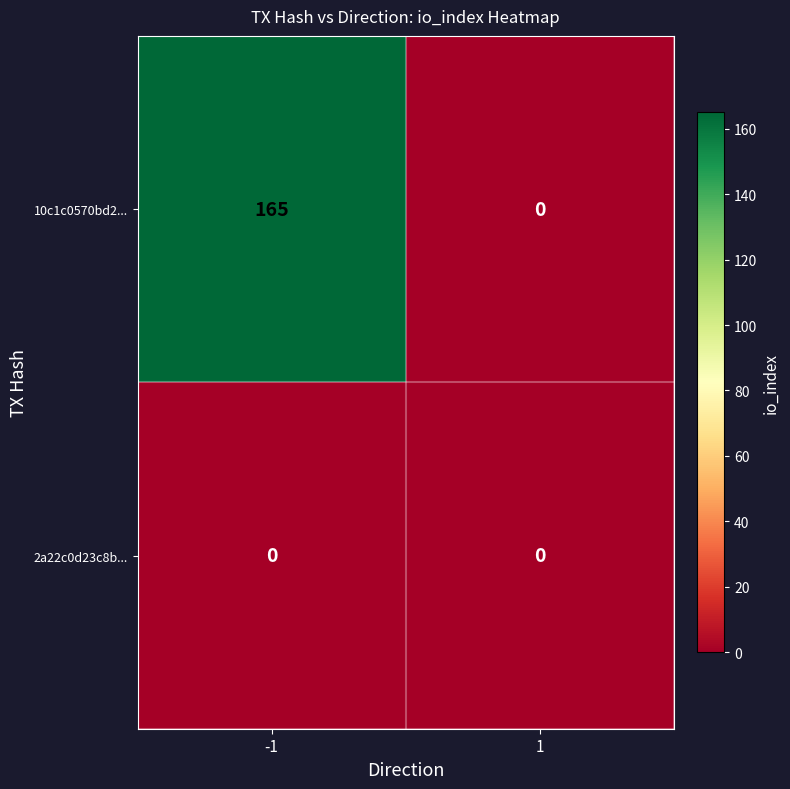

At how many categories does at least one series exceed 89?

1